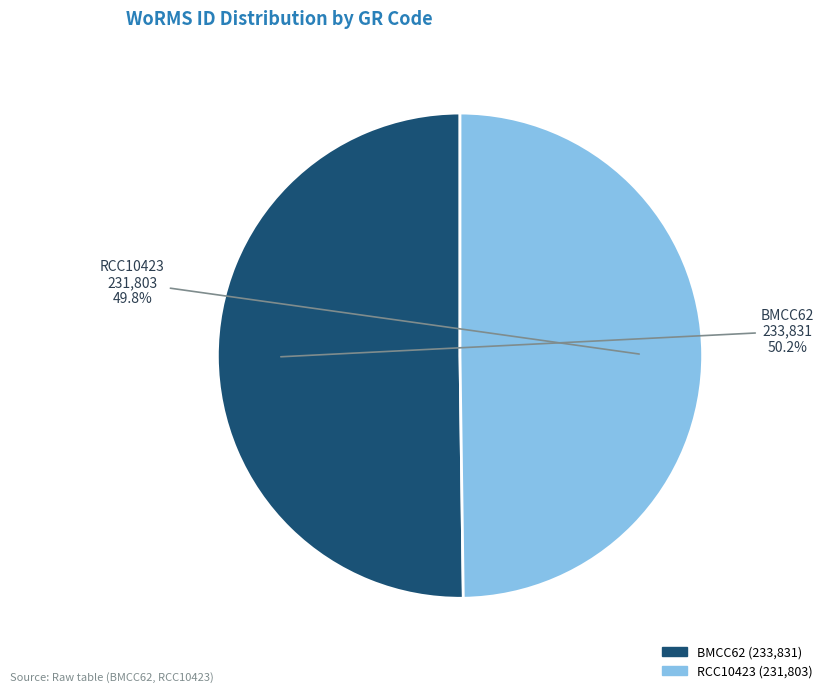

What is the ratio of the value at RCC10423 to the value at BMCC62?

1.0